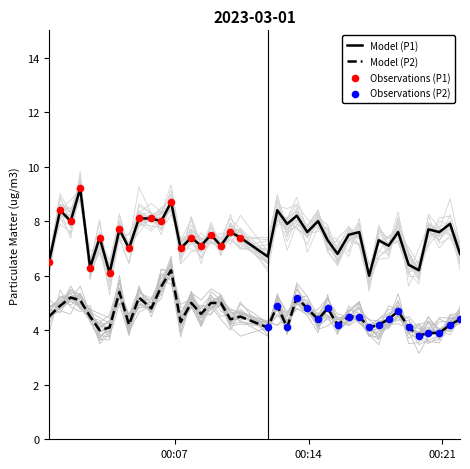

True or false: Model (P2) and Model (P1) cross at least once.

False